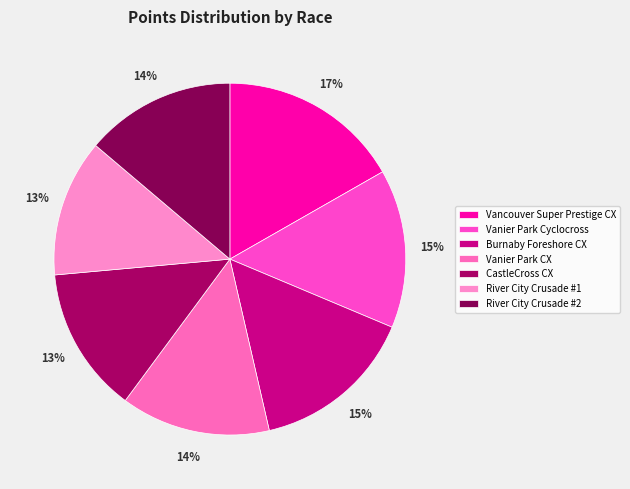

The Vancouver Super Prestige CX slice represents 17% of the pie. True or false?

True